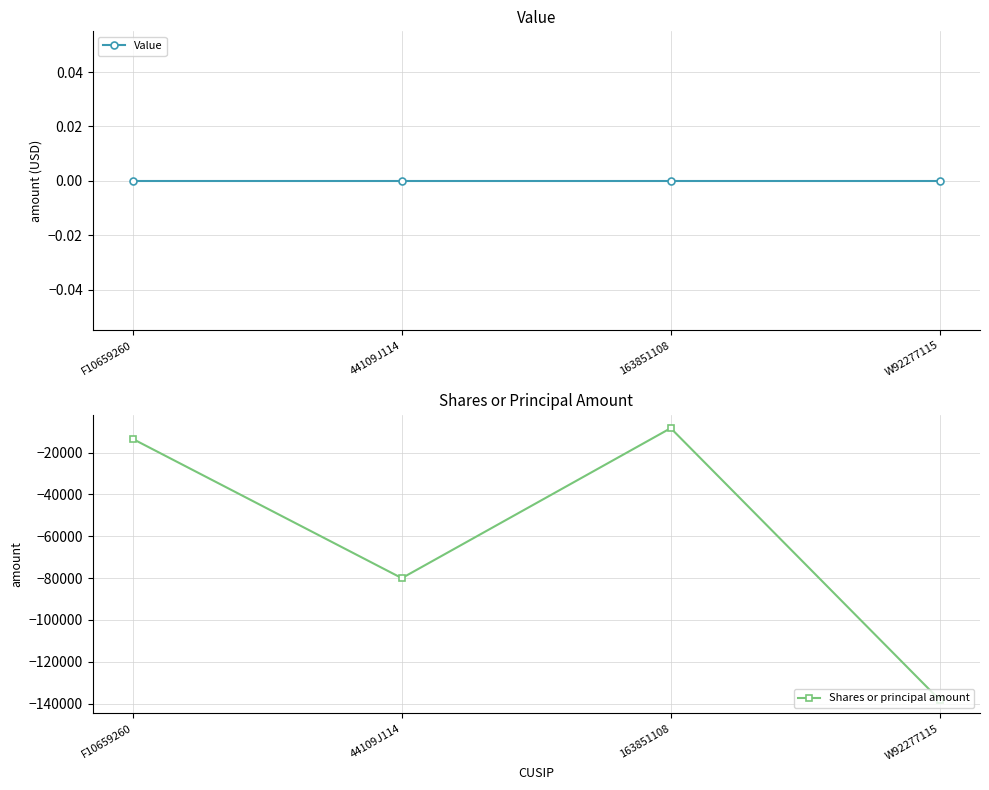

Rank the series by their average value, from lowest to highest.

Shares or principal amount, Value